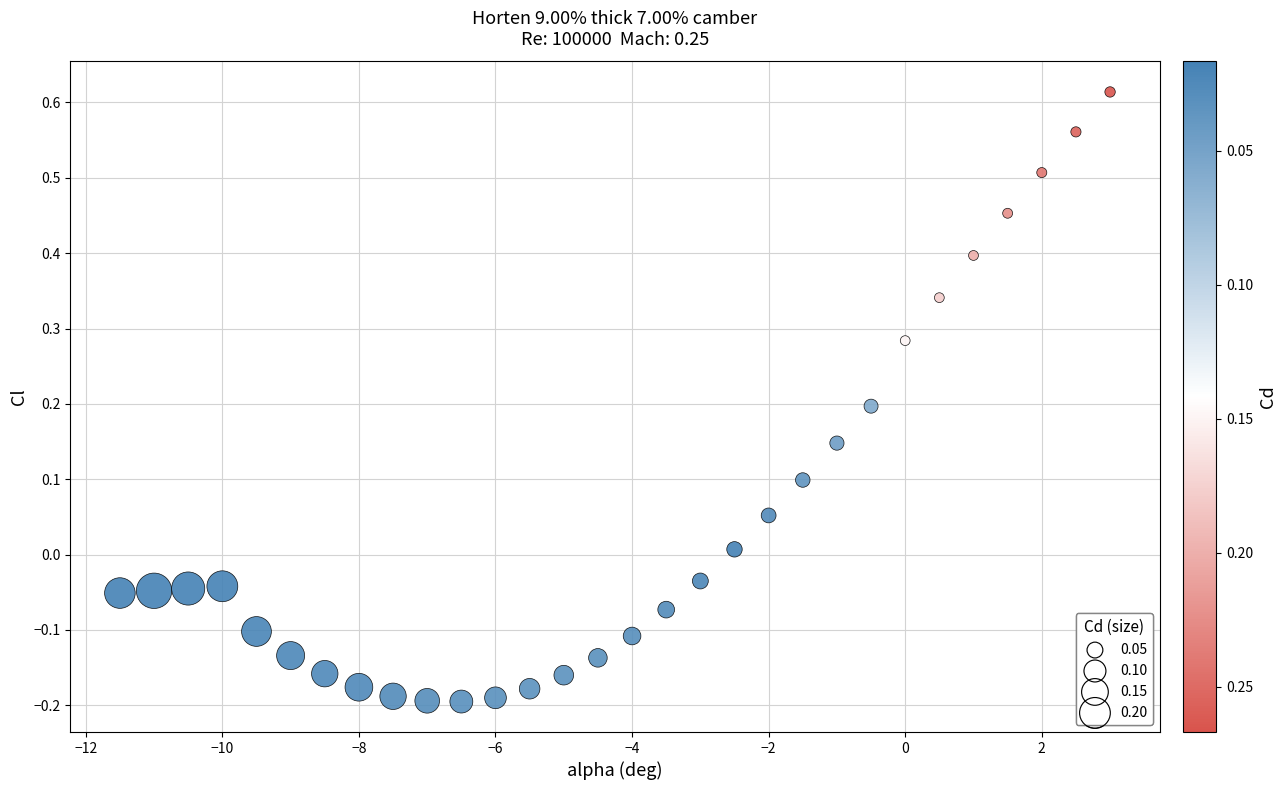

What is the range of Y values (max minus min)?

0.8